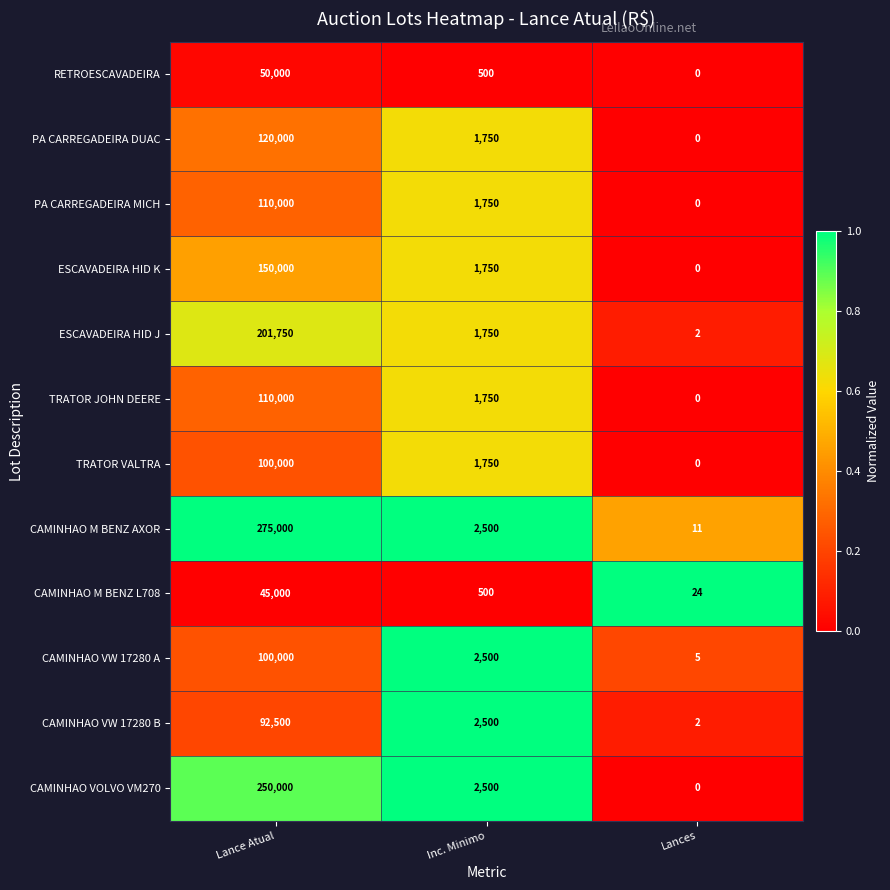

Where is TRATOR VALTRA nearest to the value 50000?

Inc. Minimo